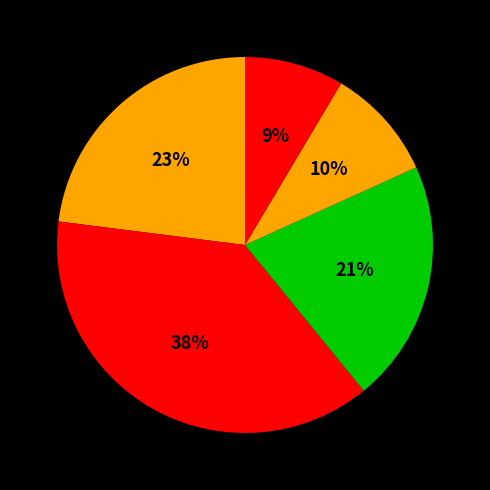

Is there any slice that represents more than half of the pie?

No